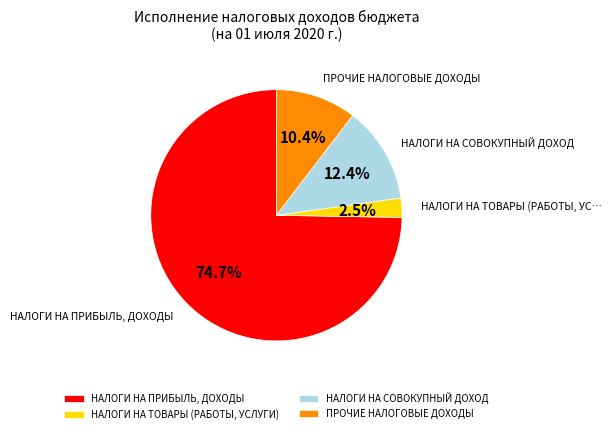

Rank the categories by value from highest to lowest.

НАЛОГИ НА ПРИБЫЛЬ, ДОХОДЫ, НАЛОГИ НА СОВОКУПНЫЙ ДОХОД, ПРОЧИЕ НАЛОГОВЫЕ ДОХОДЫ, НАЛОГИ НА ТОВАРЫ (РАБОТЫ, УСЛУГИ)